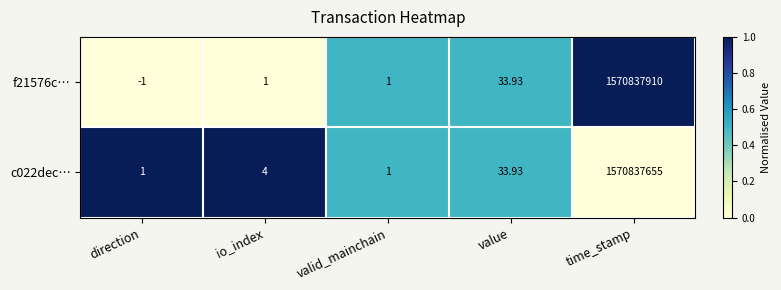

Is the value of f21576c… at time_stamp greater than the value of c022dec… at time_stamp?

Yes